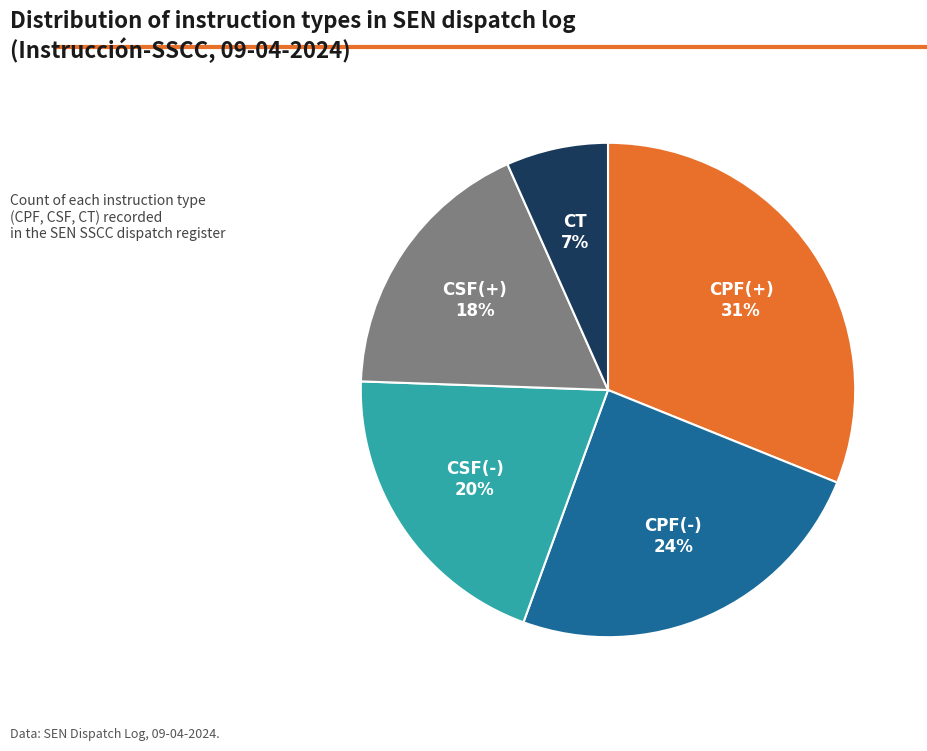

Combined, do CSF(-) and CSF(+) account for over 50%?

No